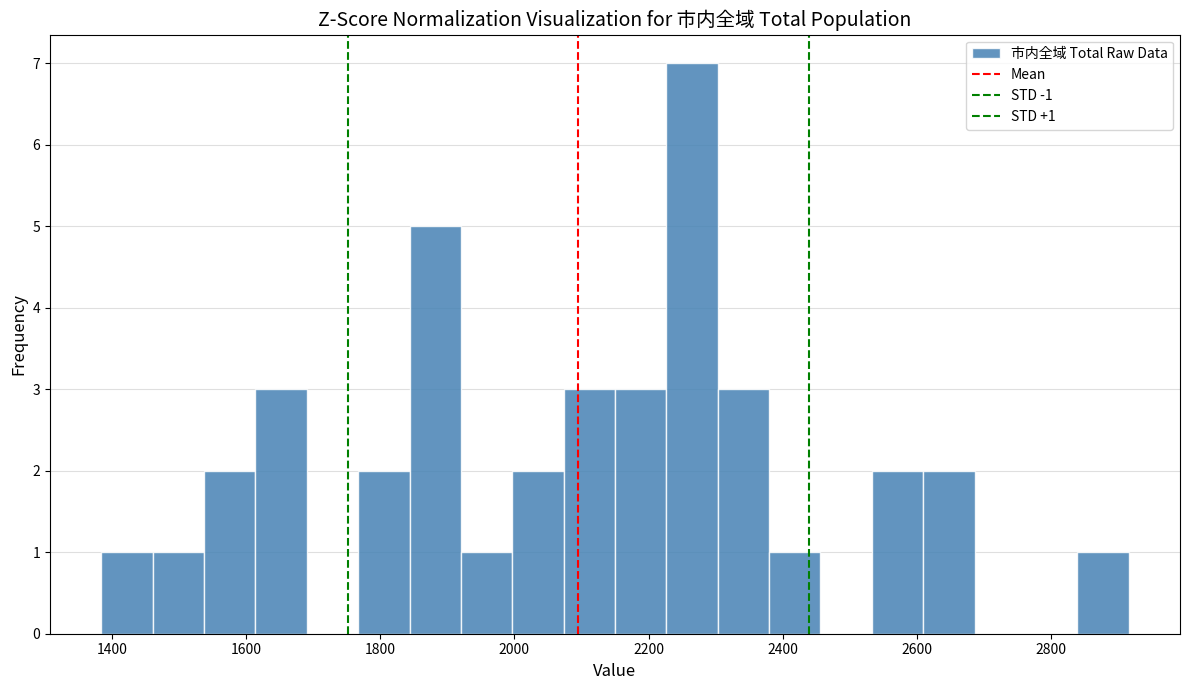

Around what value on the x-axis is the tallest bar? Give the approximate position of its centre, as read against the axis.

2260